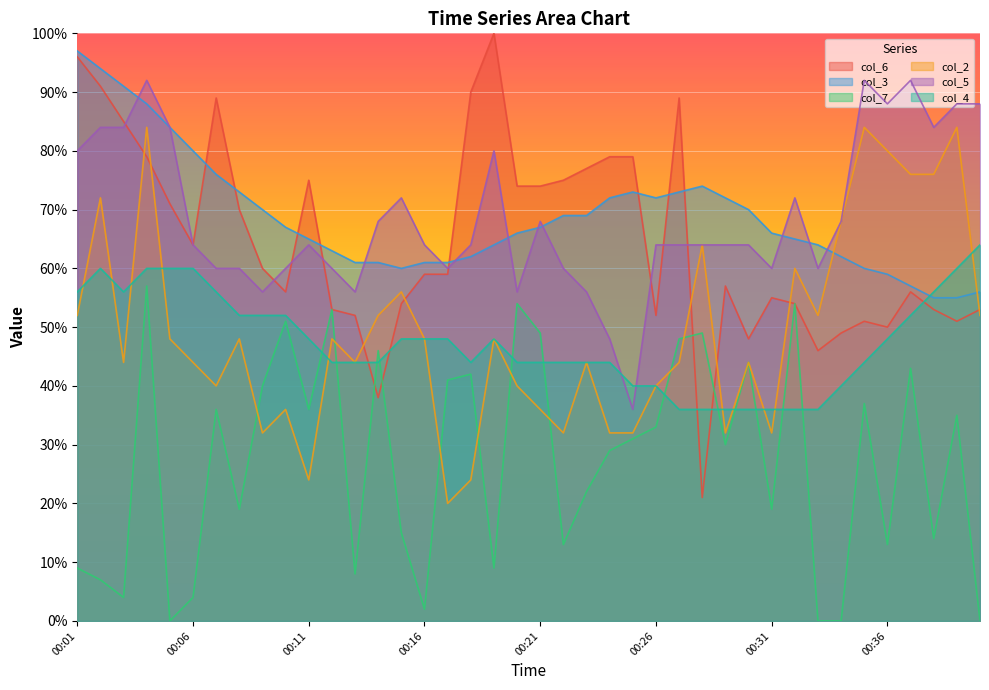

Reading left to right, transcribe all the data shown in this chart.

col_6: 00:01=96	00:02=91	00:03=85	00:04=79	00:05=71	00:06=64	00:07=89	00:08=70	00:09=60	00:10=56	00:11=75	00:12=53	00:13=52	00:14=38	00:15=54	00:16=59	00:17=59	00:18=90	00:19=100	00:20=74	00:21=74	00:22=75	00:23=77	00:24=79	00:25=79	00:26=52	00:27=89	00:28=21	00:29=57	00:30=48	00:31=55	00:32=54	00:33=46	00:34=49	00:35=51	00:36=50	00:37=56	00:38=53	00:39=51	00:40=53
col_3: 00:01=97	00:02=94	00:03=91	00:04=88	00:05=84	00:06=80	00:07=76	00:08=73	00:09=70	00:10=67	00:11=65	00:12=63	00:13=61	00:14=61	00:15=60	00:16=61	00:17=61	00:18=62	00:19=64	00:20=66	00:21=67	00:22=69	00:23=69	00:24=72	00:25=73	00:26=72	00:27=73	00:28=74	00:29=72	00:30=70	00:31=66	00:32=65	00:33=64	00:34=62	00:35=60	00:36=59	00:37=57	00:38=55	00:39=55	00:40=56
col_7: 00:01=9	00:02=7	00:03=4	00:04=57	00:05=0	00:06=4	00:07=36	00:08=19	00:09=40	00:10=51	00:11=36	00:12=53	00:13=8	00:14=46	00:15=15	00:16=2	00:17=41	00:18=42	00:19=9	00:20=54	00:21=49	00:22=13	00:23=22	00:24=29	00:25=31	00:26=33	00:27=48	00:28=49	00:29=30	00:30=44	00:31=19	00:32=54	00:33=0	00:34=0	00:35=37	00:36=13	00:37=43	00:38=14	00:39=35	00:40=0
col_2: 00:01=52	00:02=72	00:03=44	00:04=84	00:05=48	00:06=44	00:07=40	00:08=48	00:09=32	00:10=36	00:11=24	00:12=48	00:13=44	00:14=52	00:15=56	00:16=48	00:17=20	00:18=24	00:19=48	00:20=40	00:21=36	00:22=32	00:23=44	00:24=32	00:25=32	00:26=40	00:27=44	00:28=64	00:29=32	00:30=44	00:31=32	00:32=60	00:33=52	00:34=68	00:35=84	00:36=80	00:37=76	00:38=76	00:39=84	00:40=52
col_5: 00:01=80	00:02=84	00:03=84	00:04=92	00:05=84	00:06=64	00:07=60	00:08=60	00:09=56	00:10=60	00:11=64	00:12=60	00:13=56	00:14=68	00:15=72	00:16=64	00:17=60	00:18=64	00:19=80	00:20=56	00:21=68	00:22=60	00:23=56	00:24=48	00:25=36	00:26=64	00:27=64	00:28=64	00:29=64	00:30=64	00:31=60	00:32=72	00:33=60	00:34=68	00:35=92	00:36=88	00:37=92	00:38=84	00:39=88	00:40=88
col_4: 00:01=56	00:02=60	00:03=56	00:04=60	00:05=60	00:06=60	00:07=56	00:08=52	00:09=52	00:10=52	00:11=48	00:12=44	00:13=44	00:14=44	00:15=48	00:16=48	00:17=48	00:18=44	00:19=48	00:20=44	00:21=44	00:22=44	00:23=44	00:24=44	00:25=40	00:26=40	00:27=36	00:28=36	00:29=36	00:30=36	00:31=36	00:32=36	00:33=36	00:34=40	00:35=44	00:36=48	00:37=52	00:38=56	00:39=60	00:40=64